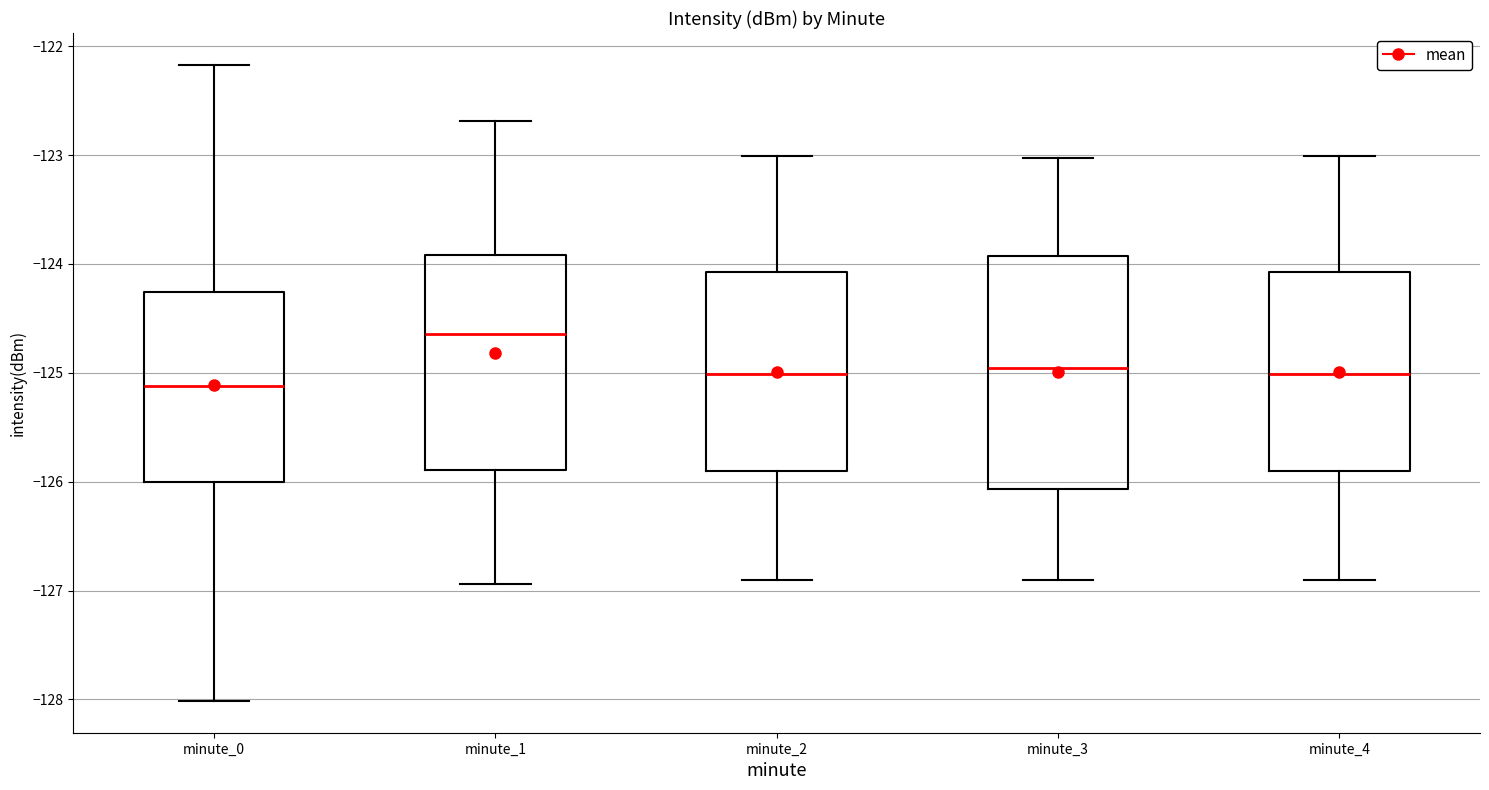

Reading left to right, read every box against the y-axis: the position of its median line, the range the box covers, and the ends of its whiskers. The values are not printed on the chart, so give them approximately, as read against the axis.

minute_0: median -125.1, box -126.0 to -124.3, whiskers -128.0 to -122.2
minute_1: median -124.6, box -125.9 to -123.9, whiskers -126.9 to -122.7
minute_2: median -125.0, box -125.9 to -124.1, whiskers -126.9 to -123.0
minute_3: median -125.0, box -126.1 to -123.9, whiskers -126.9 to -123.0
minute_4: median -125.0, box -125.9 to -124.1, whiskers -126.9 to -123.0